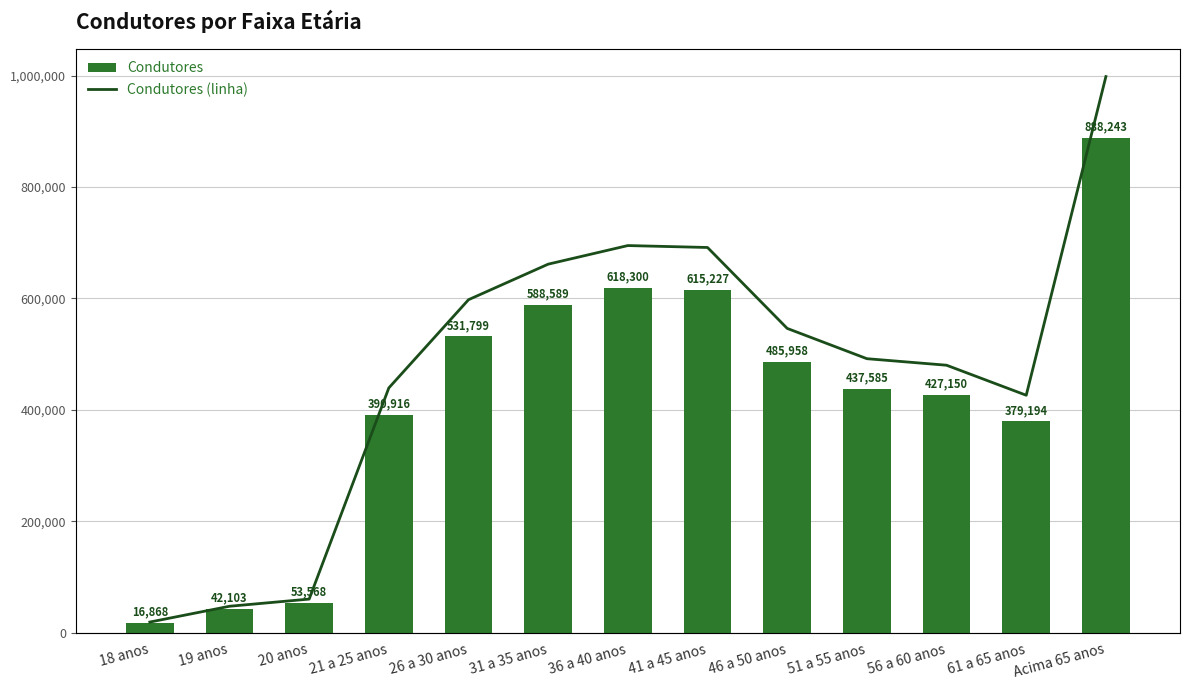

Between 61 a 65 anos and 41 a 45 anos, which is larger?

41 a 45 anos